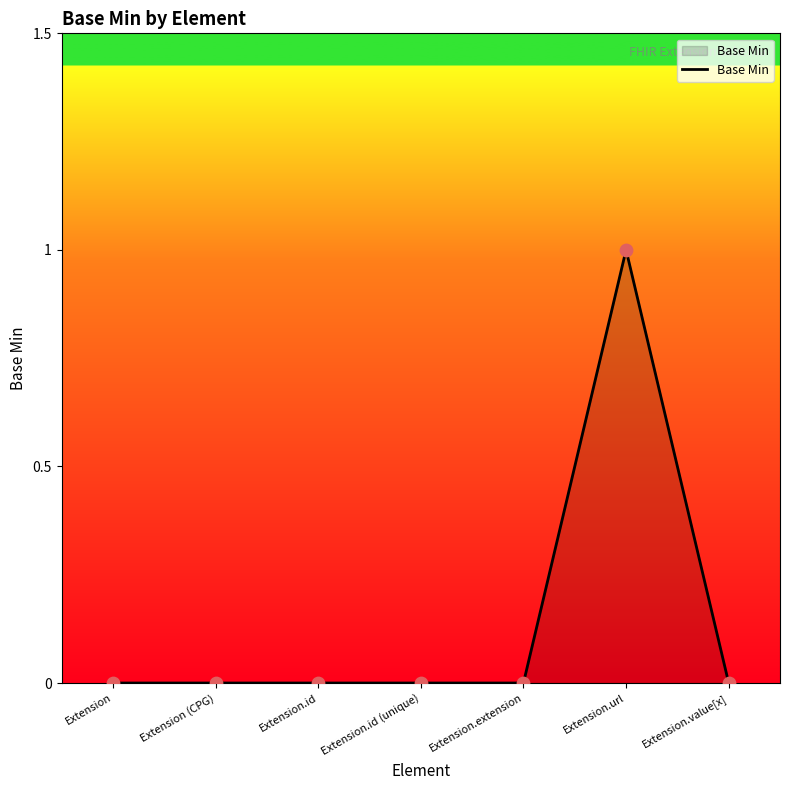

What is the change in value from Extension.id to Extension.url?

+1